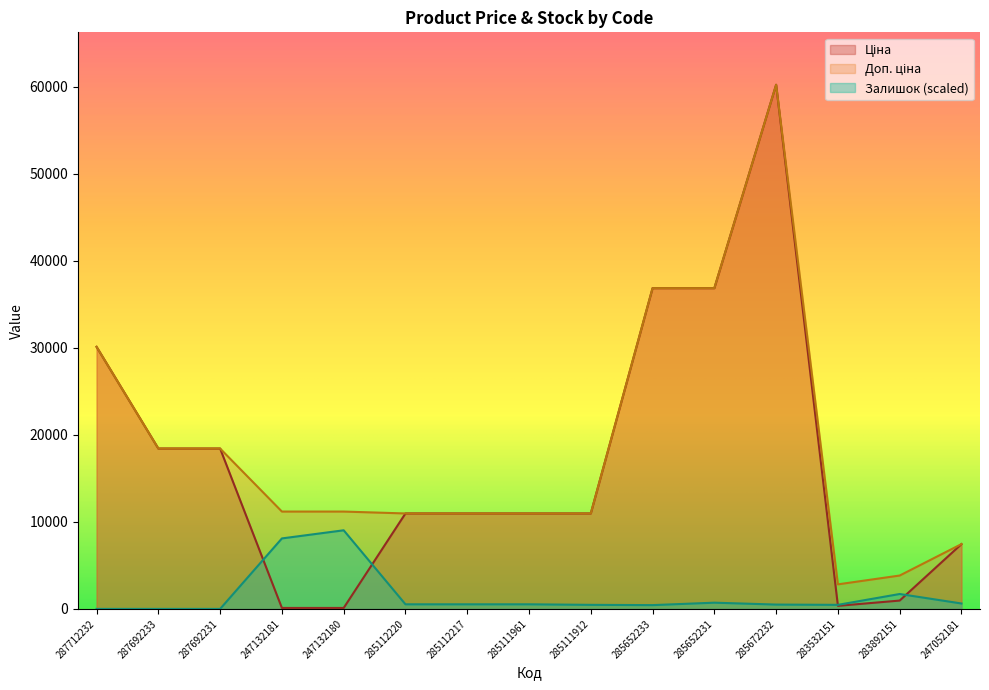

What position from the right is 285111912?

7